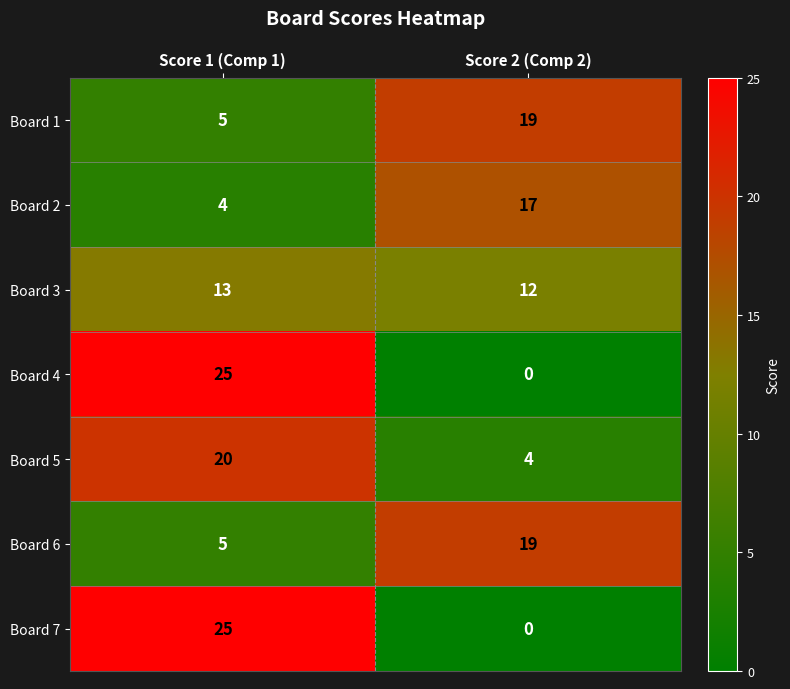

At how many categories does at least one series exceed 10?

2